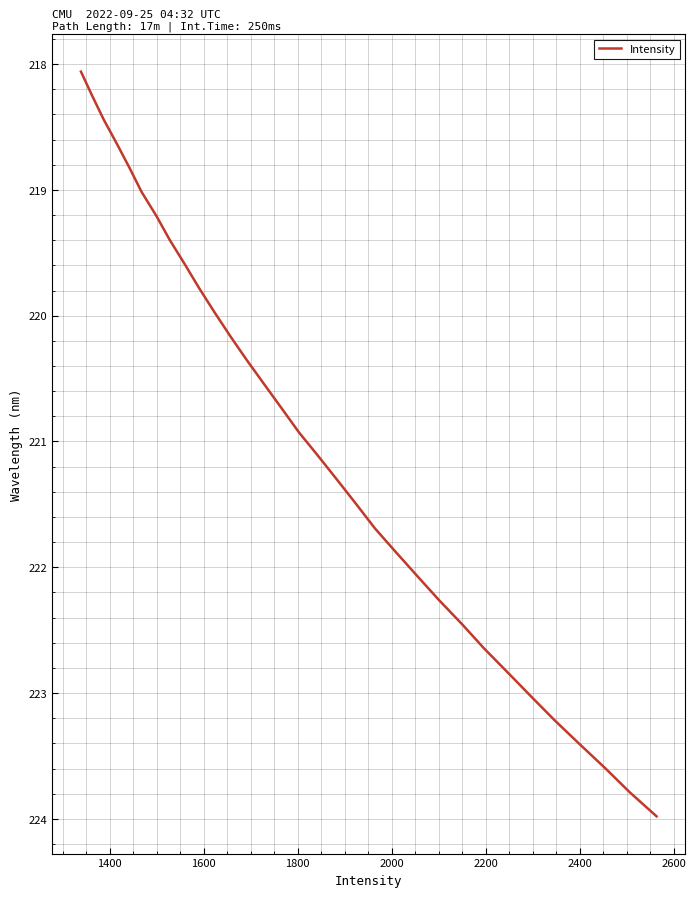

True or false: there are more than 2 points higher than both neighbors.

False